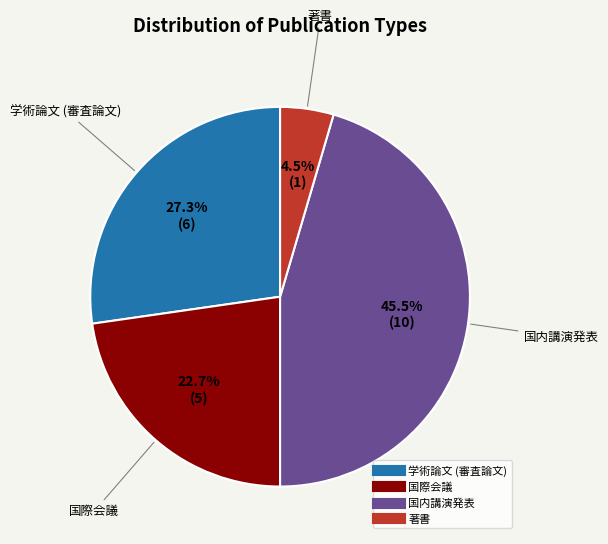

What is the ratio of the value at 国際会議 to the value at 著書?

5.0